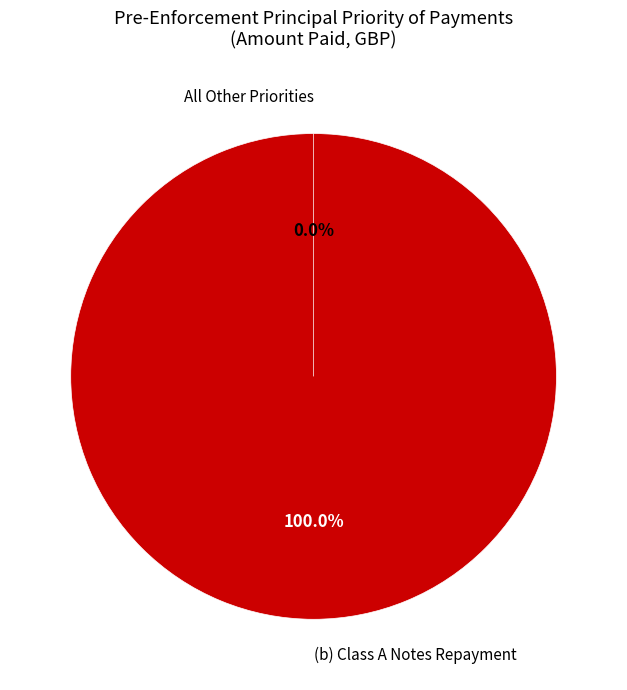

What is the total percentage of (e) Repayment Class D and (b) Repayment Class A?

100.0%